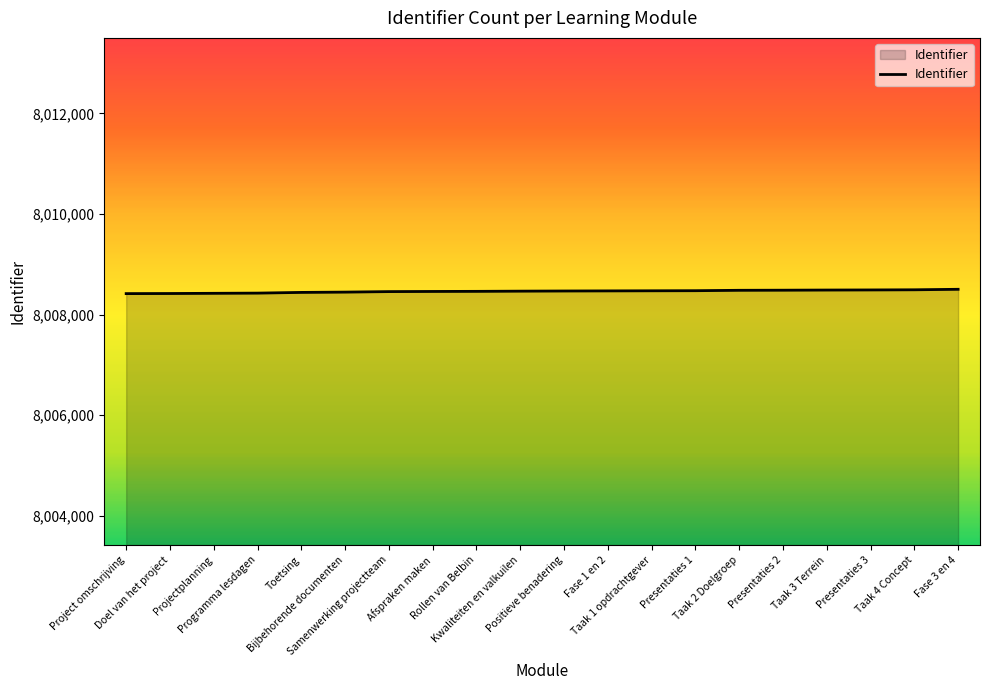

What is the greatest value displayed?

8008503